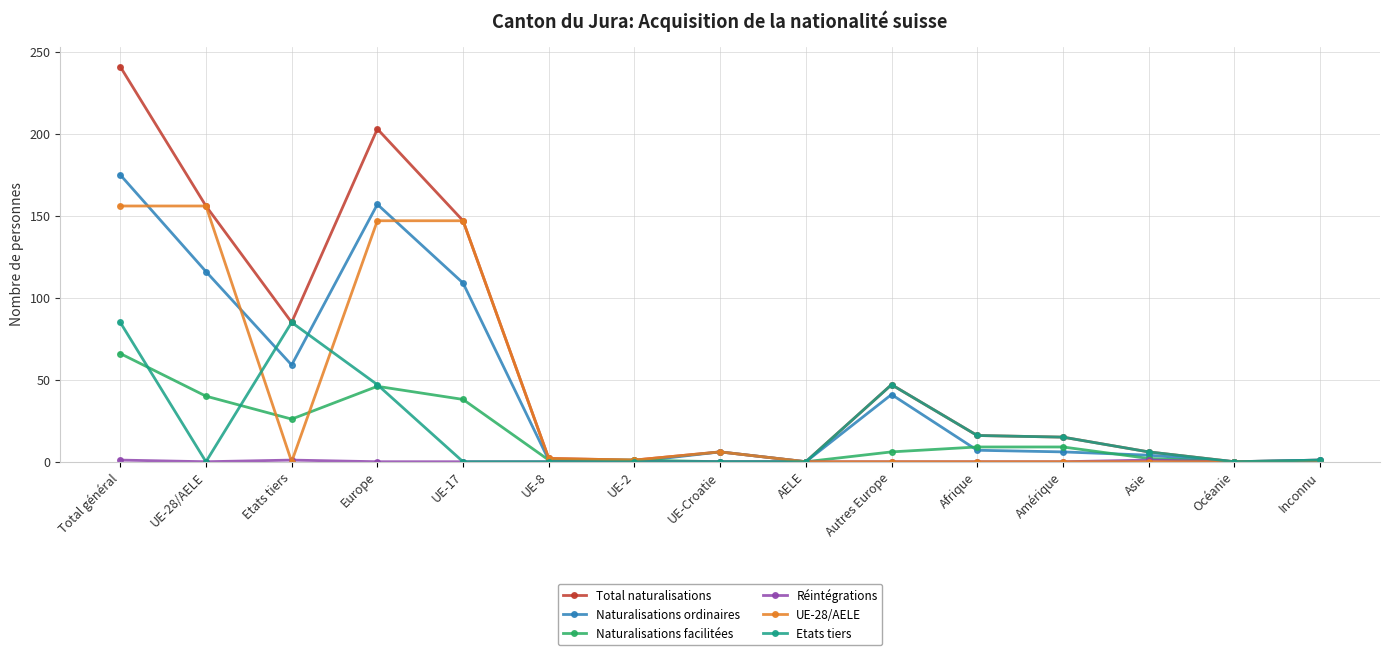

Where does the Total naturalisations series first go above 15?

Total général